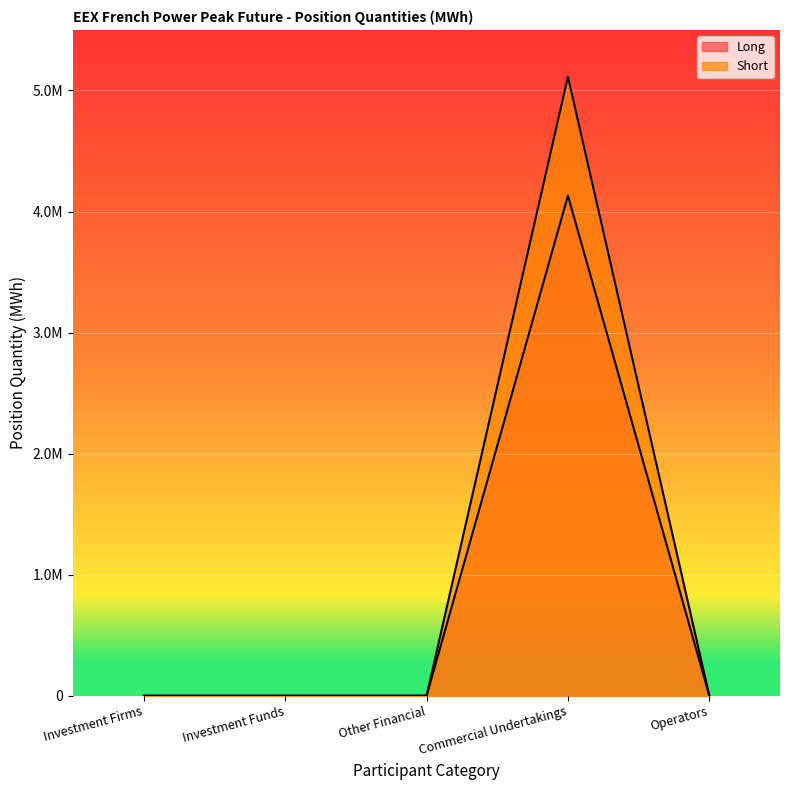

How many values in Short are above zero?

1